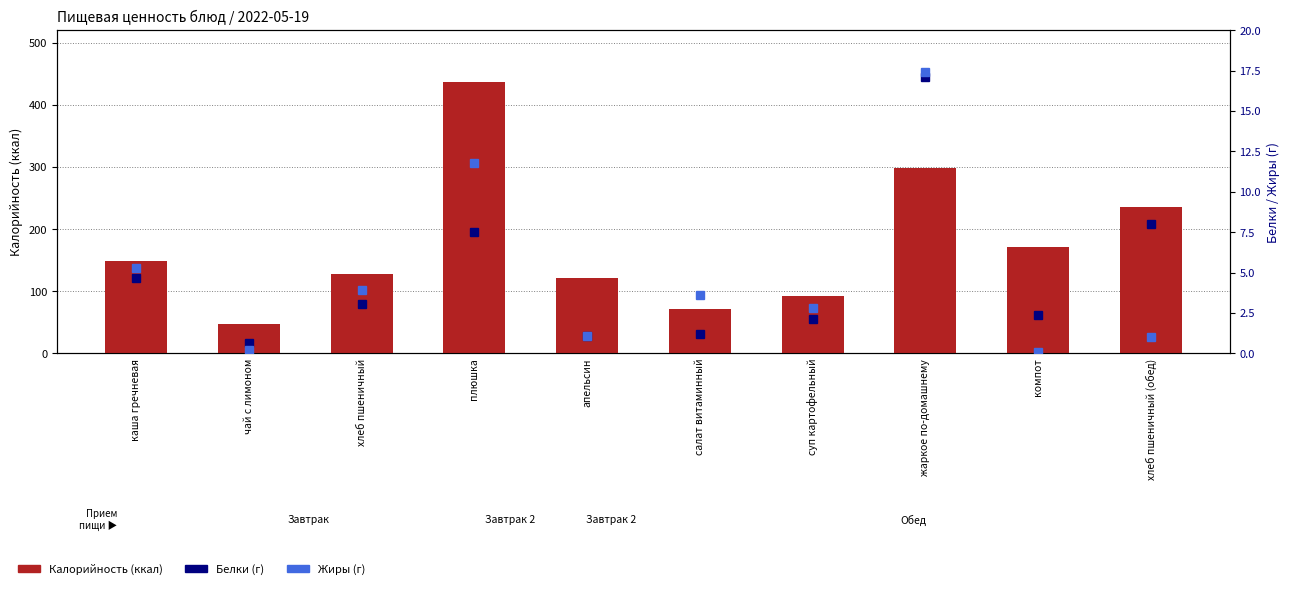

Is it true that Калорийность equals 31.0 at суп картофельный?

False